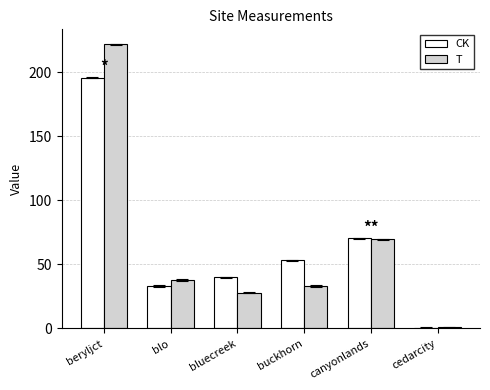

What is the difference between the maximum and minimum values in the CK series?

195.0